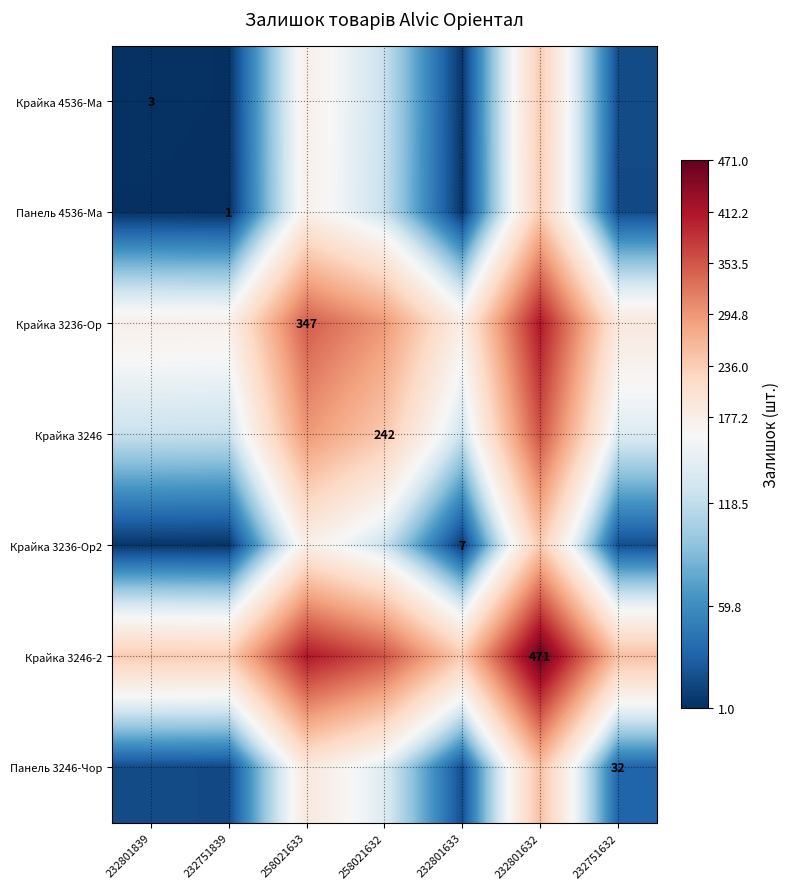

The Крайка 3236-Ор series shows 494.4 at 258021633. True or false?

False